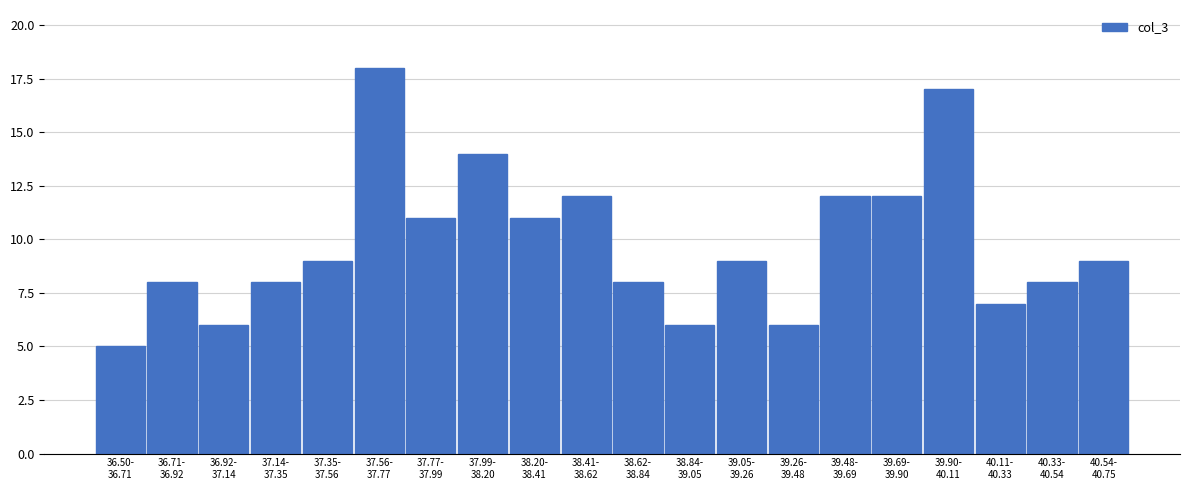

Reading left to right, what are all the values shown in this chart?

5	8	6	8	9	18	11	14	11	12	8	6	9	6	12	12	17	7	8	9